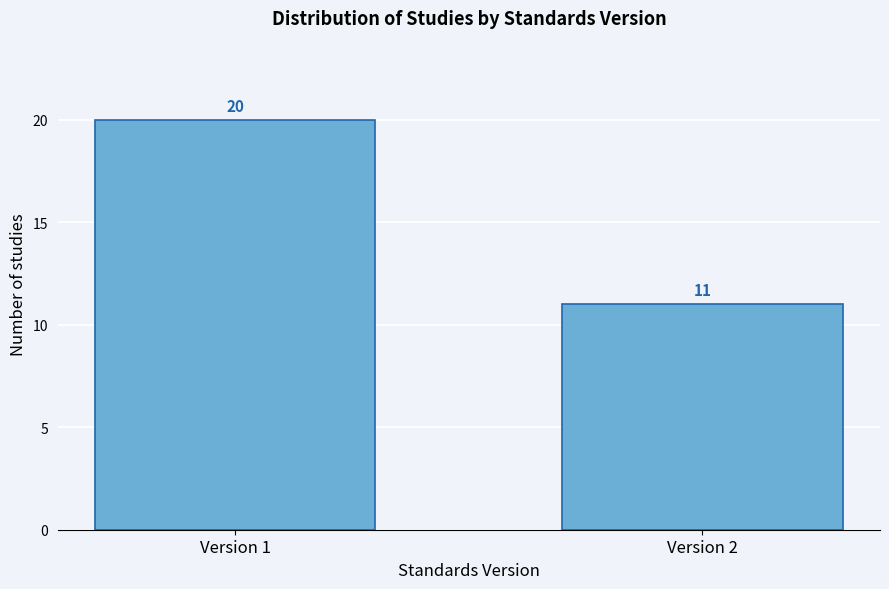

Reading left to right, transcribe all the data shown in this chart.

20	11